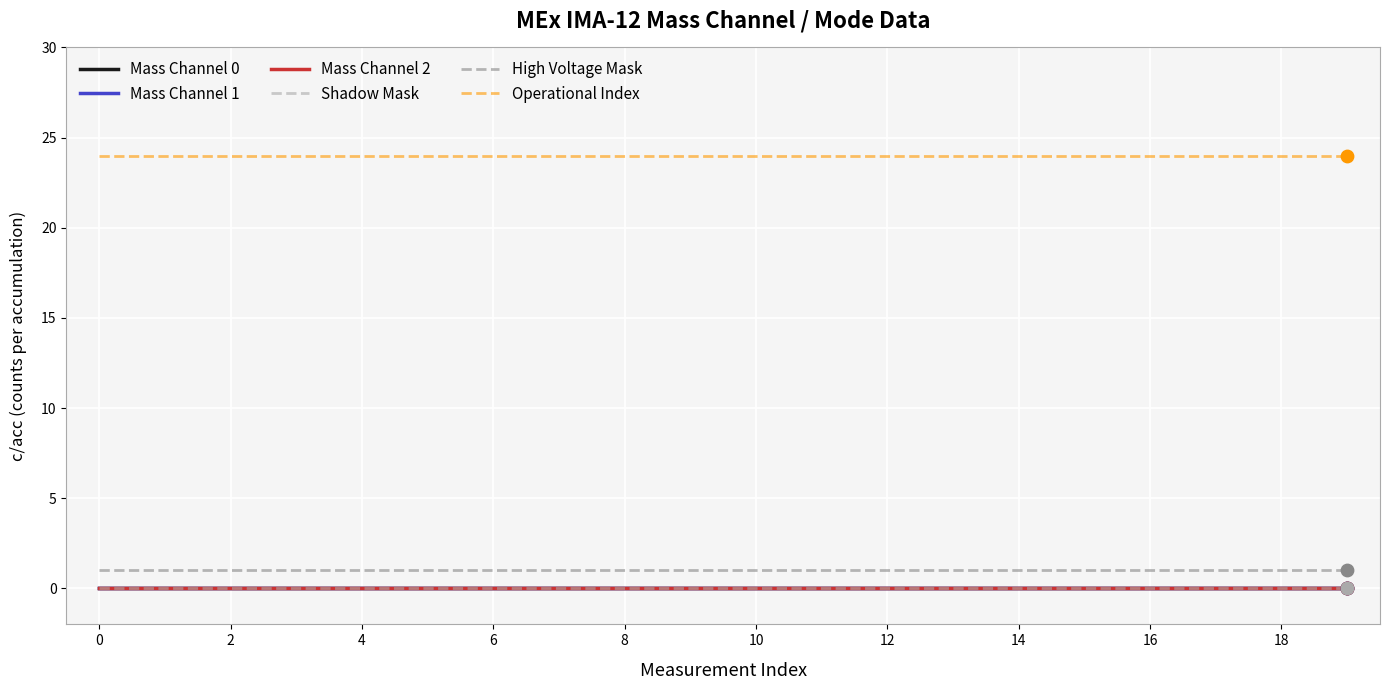

Which series has the largest total across all categories?

Operational Index